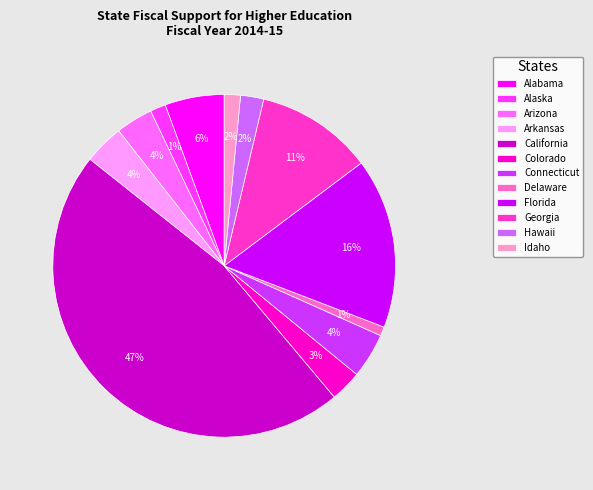

The Alabama slice represents 12% of the pie. True or false?

False